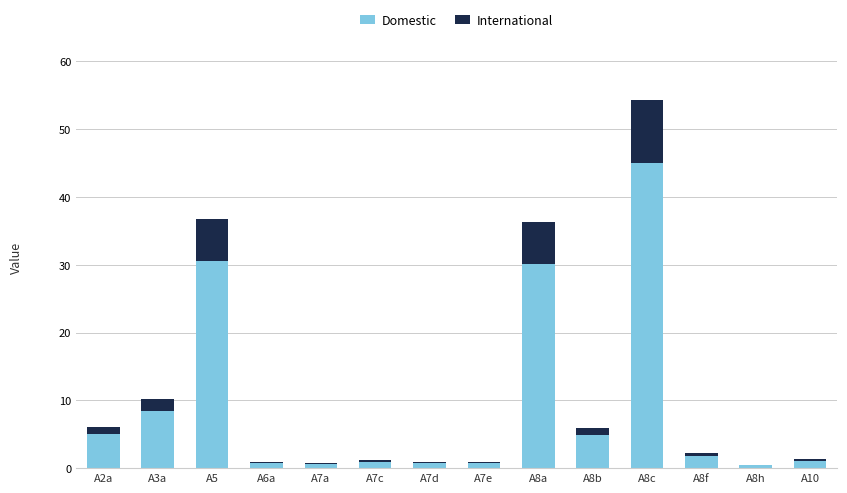

Is it true that Domestic equals 45.0 at A8c?

True